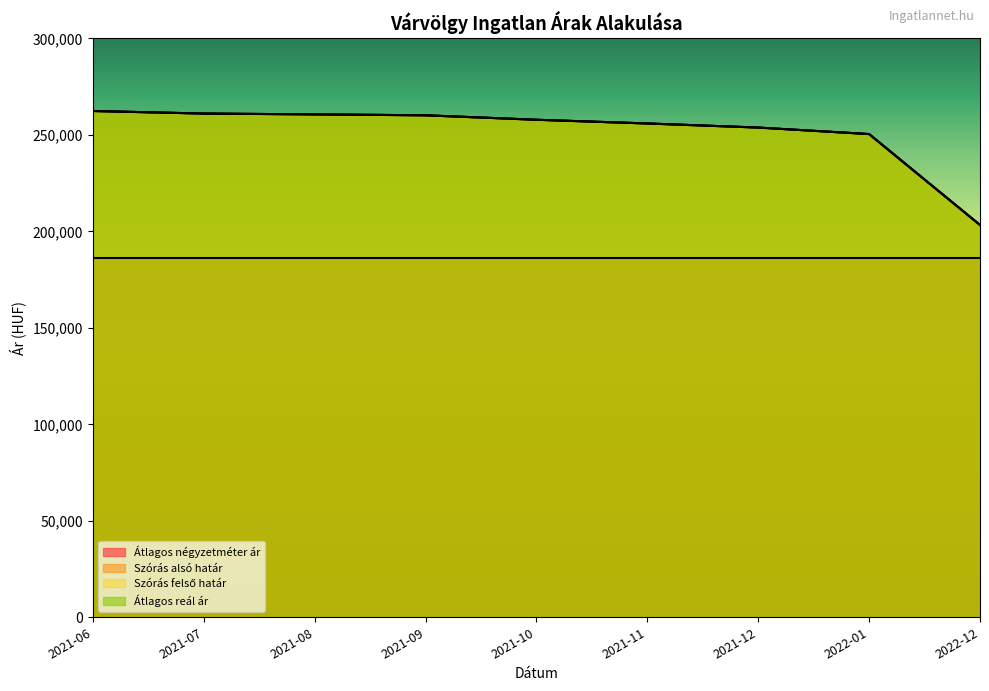

Reading left to right, transcribe all the data shown in this chart.

Szórás alsó határ: 262381	261050	260630	260151	257841	255918	253796	250428	203310
Szórás felső határ: 262381	261050	260630	260151	257841	255918	253796	250428	203310
Átlagos reál ár: 262381	261050	260630	260151	257841	255918	253796	250428	203310